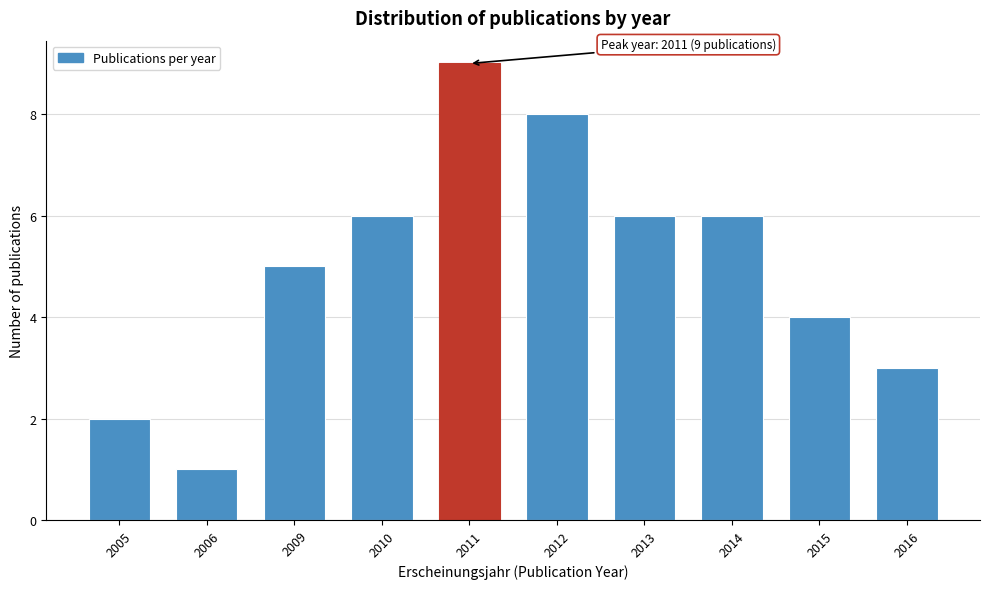

Reading left to right, list all the values displayed in this chart.

2005=2	2006=1	2009=5	2010=6	2011=9	2012=8	2013=6	2014=6	2015=4	2016=3